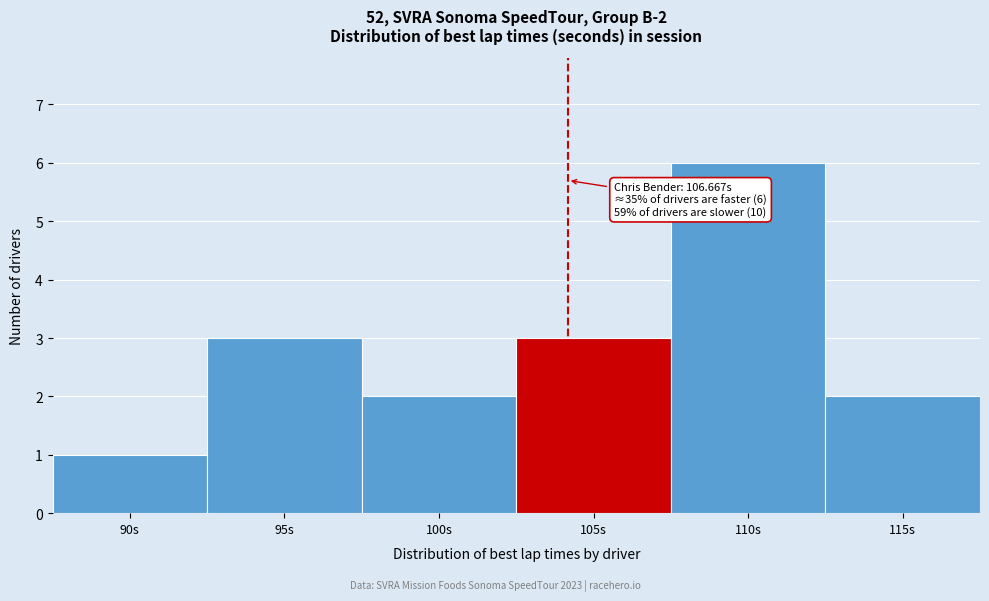

Reading left to right, extract all data points from this chart.

90s=1	95s=3	100s=2	105s=3	110s=6	115s=2